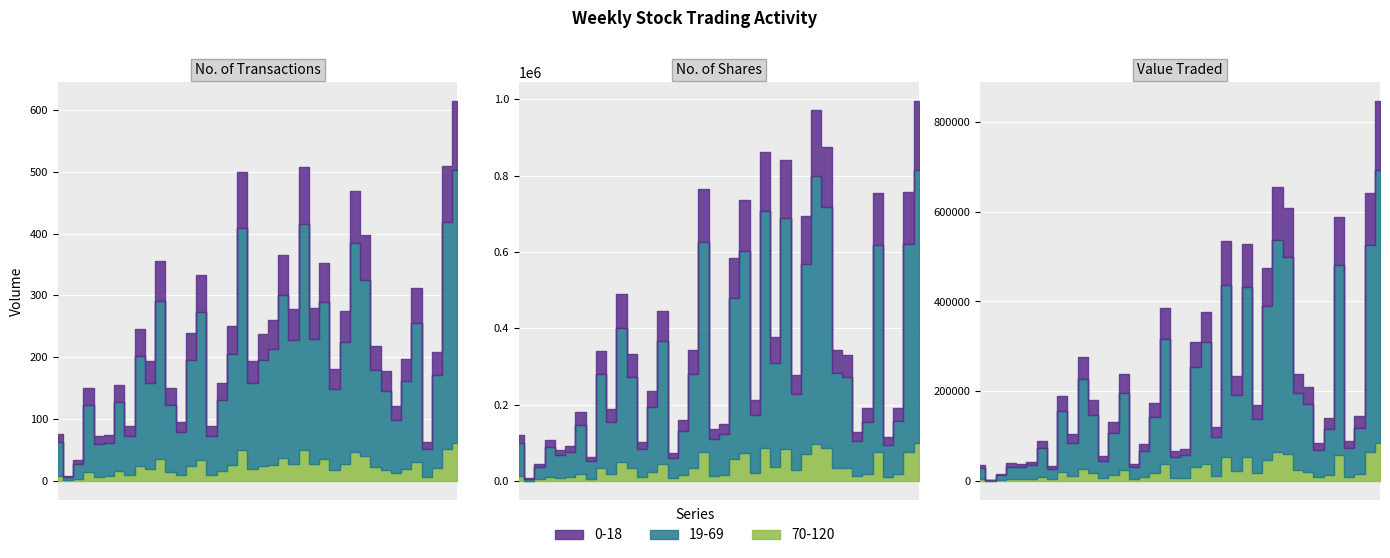

How many interior local peaks does the No. of Trans series have?

11